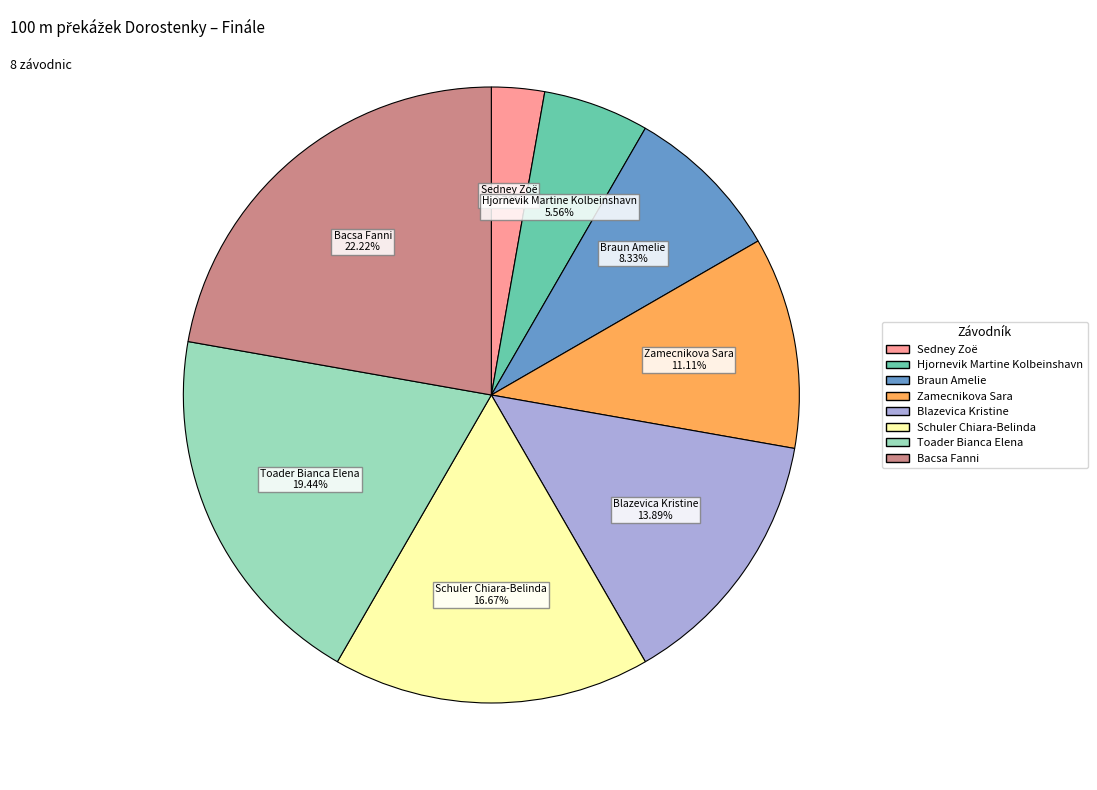

What is the total percentage of Bacsa Fanni and Blazevica Kristine?

36.1%